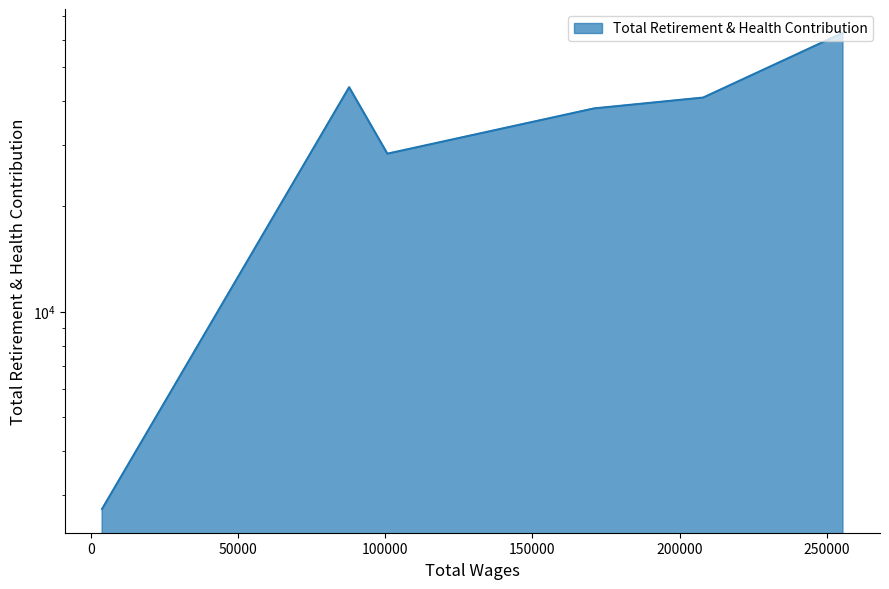

What is the sum of the values at 87720.0 and 255475.0?

106561